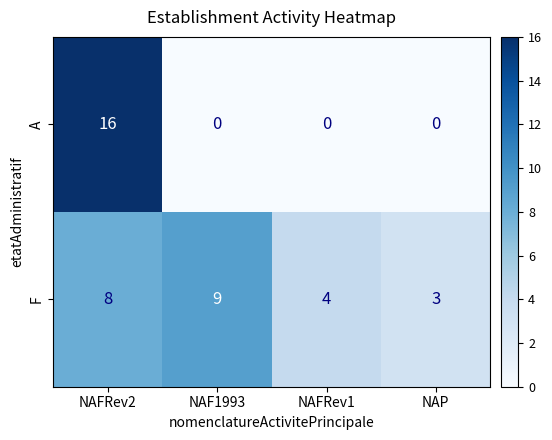

At NAFRev1, list the series in order from smallest to largest.

A, F